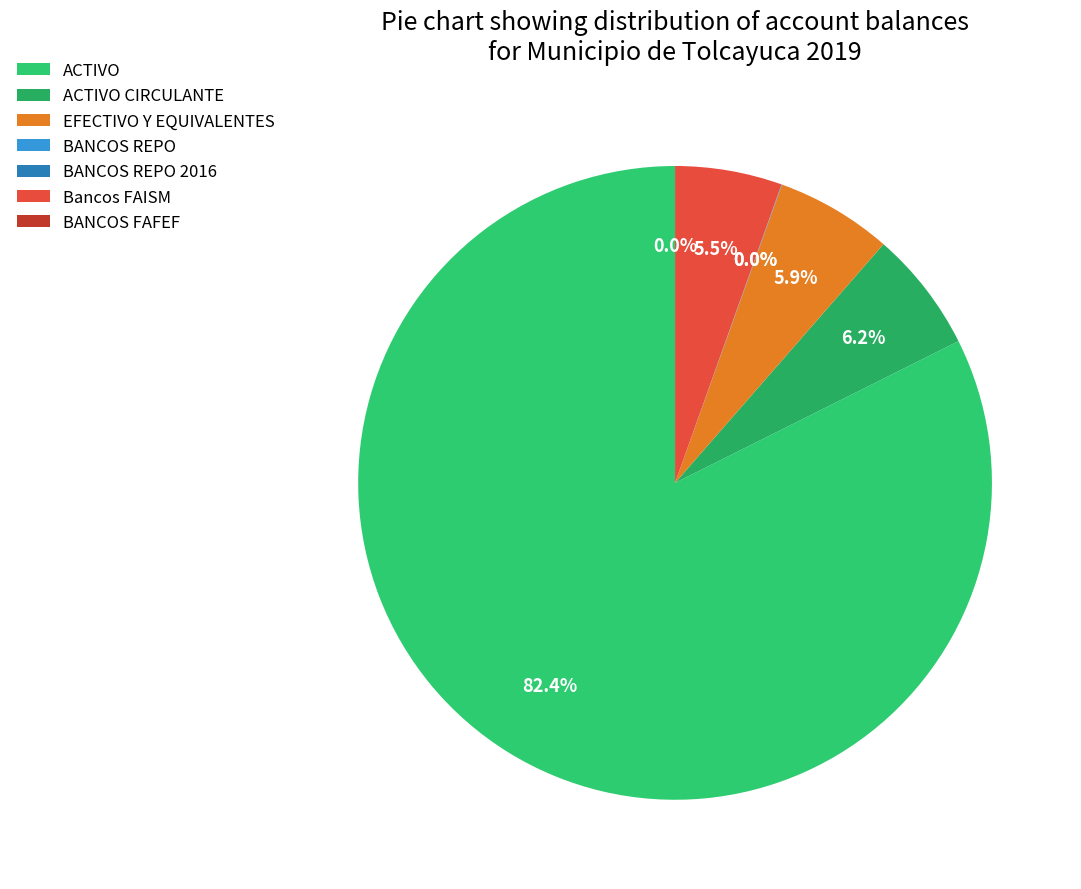

Does Bancos FAISM represent more than half of the total?

No